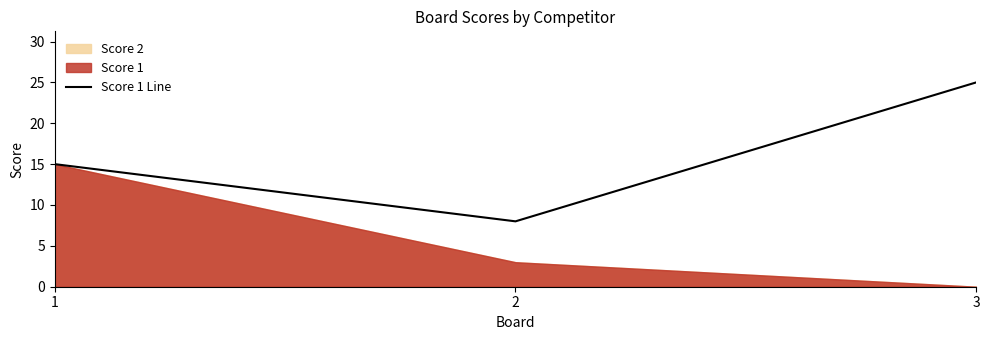

Does the chart display data point markers on the line(s)?

No